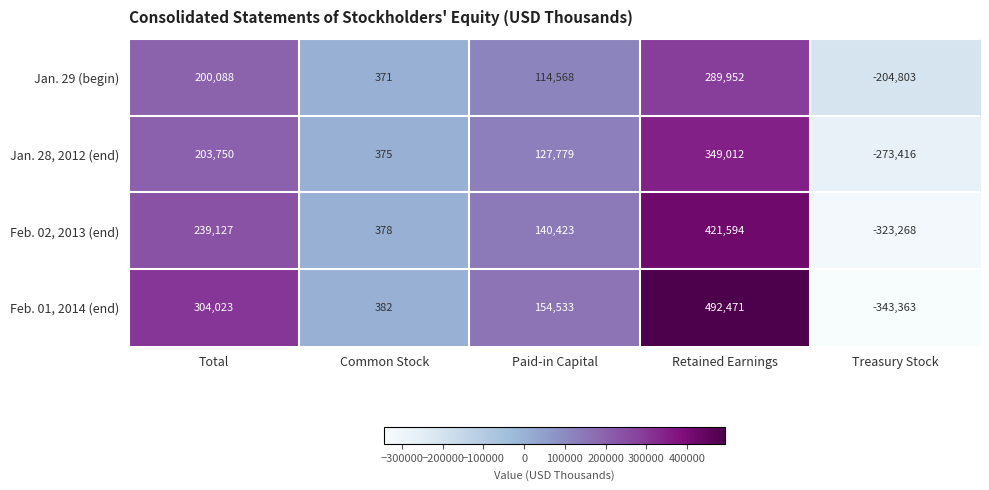

What is the average value of the Jan. 28, 2012 (end) series?

81500